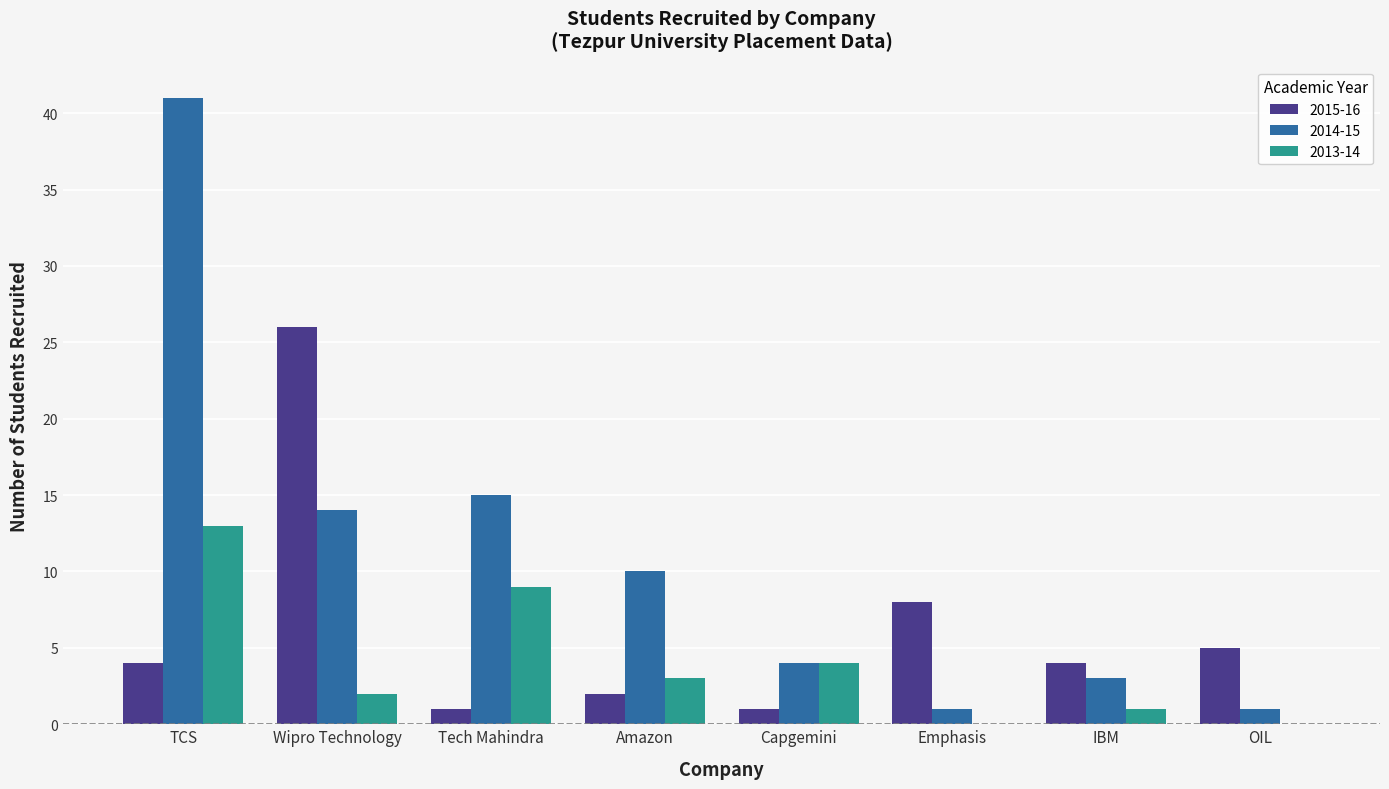

Which series changed the most between Tech Mahindra and Capgemini?

2014-15